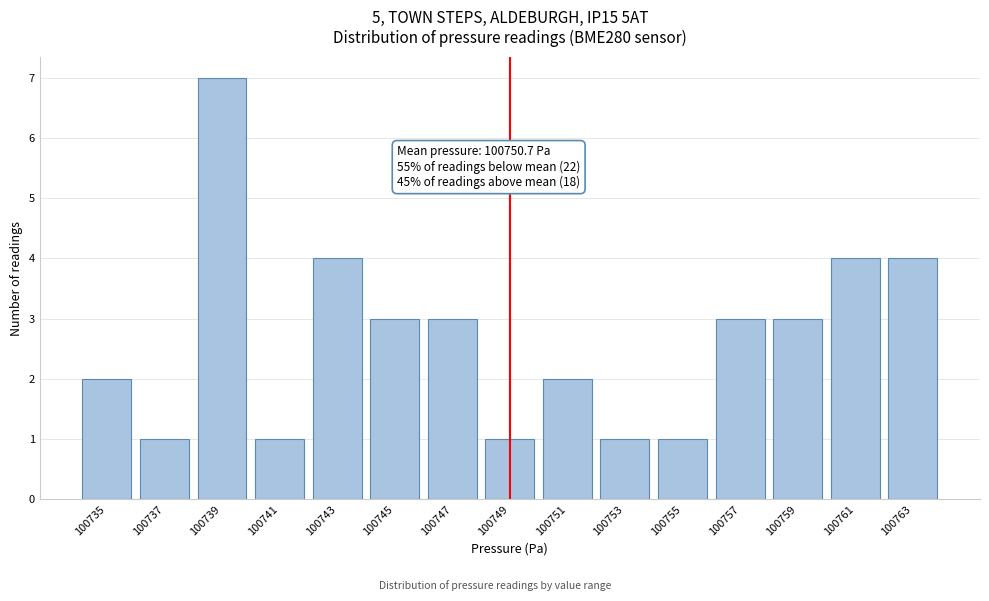

Reading left to right, transcribe all the data shown in this chart.

2	1	7	1	4	3	3	1	2	1	1	3	3	4	4